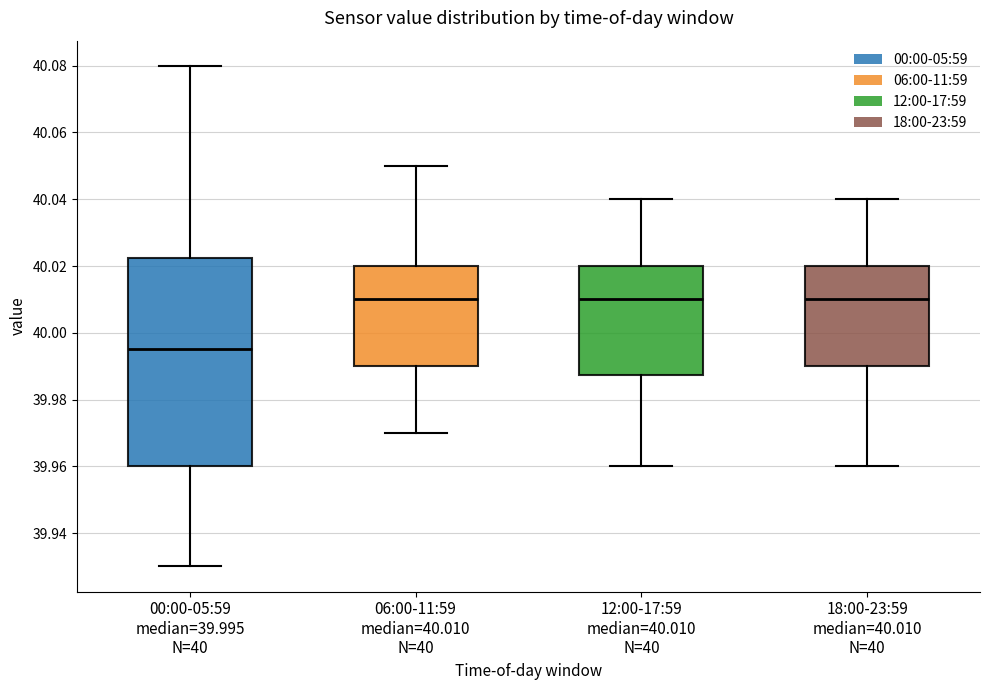

Reading left to right, read every box against the y-axis: the position of its median line, the range the box covers, and the ends of its whiskers. The values are not printed on the chart, so give them approximately, as read against the axis.

00:00-05:59 median=39.995 N=40: median 39.996, box 39.960 to 40.022, whiskers 39.930 to 40.080
06:00-11:59 median=40.010 N=40: median 40.010, box 39.990 to 40.020, whiskers 39.970 to 40.050
12:00-17:59 median=40.010 N=40: median 40.010, box 39.988 to 40.020, whiskers 39.960 to 40.040
18:00-23:59 median=40.010 N=40: median 40.010, box 39.990 to 40.020, whiskers 39.960 to 40.040